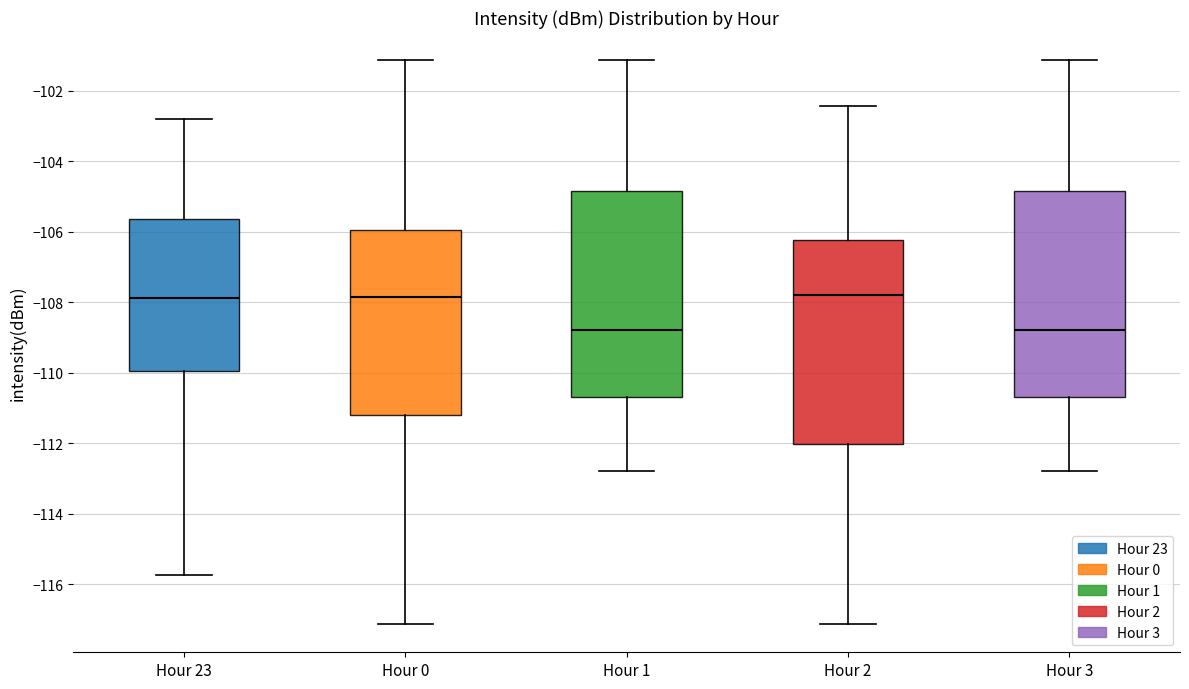

Reading left to right, transcribe this box plot: for each box, give where its median line is, the range the box spans, and where its two whiskers end, as read against the y-axis. The values are not printed on the chart, so give them approximately, as read against the axis.

Hour 23: median -107.8, box -110.0 to -105.6, whiskers -115.8 to -102.8
Hour 0: median -107.8, box -111.2 to -106.0, whiskers -117.2 to -101.2
Hour 1: median -108.8, box -110.6 to -104.8, whiskers -112.8 to -101.2
Hour 2: median -107.8, box -112.0 to -106.2, whiskers -117.2 to -102.4
Hour 3: median -108.8, box -110.6 to -104.8, whiskers -112.8 to -101.2